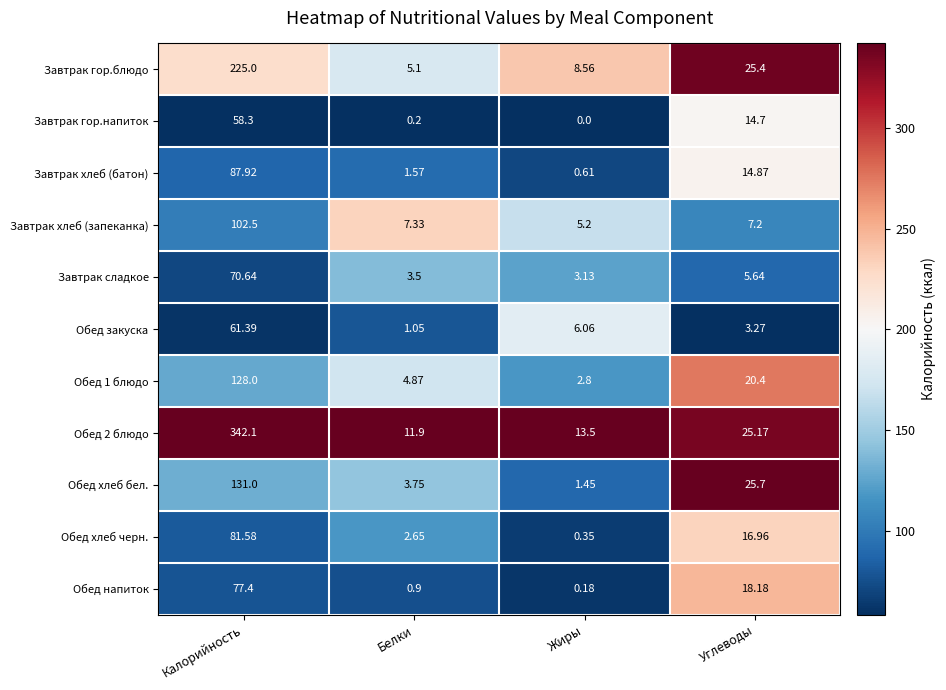

Which series changed the most between Белки and Углеводы?

Обед хлеб бел.